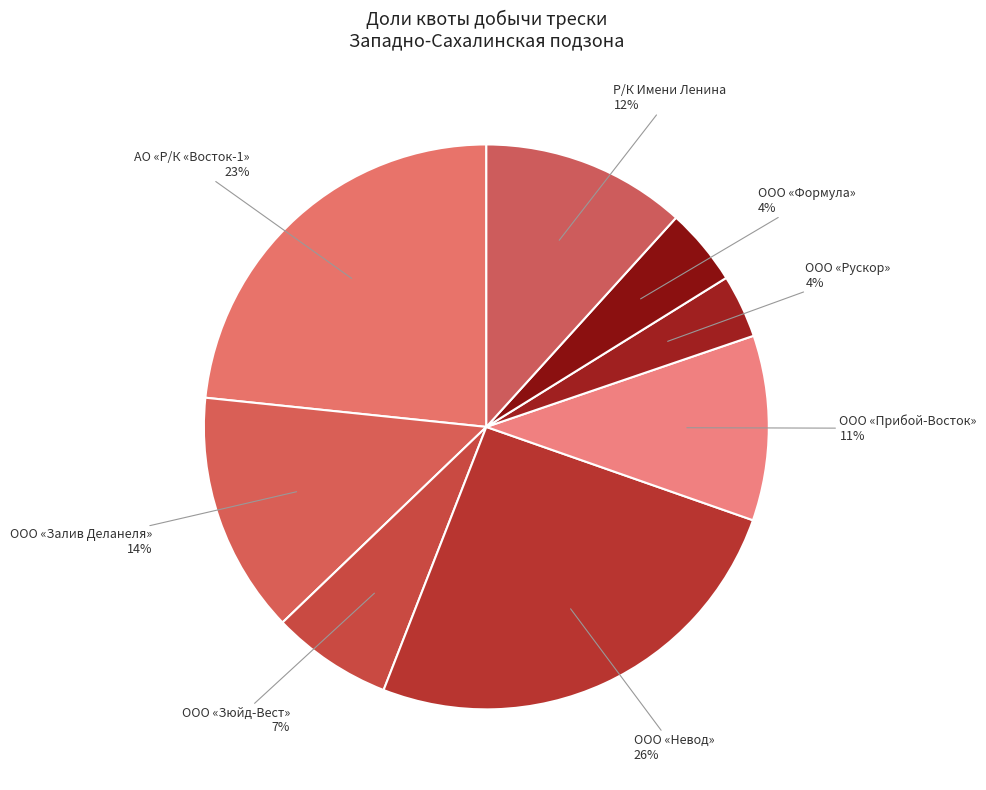

To the nearest percent, what is the average slice percentage?

12%